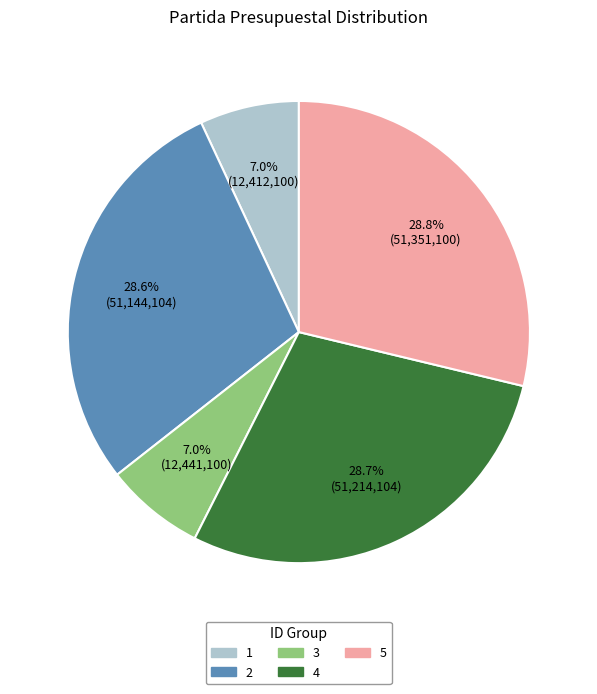

How many slices are in this pie chart?

5